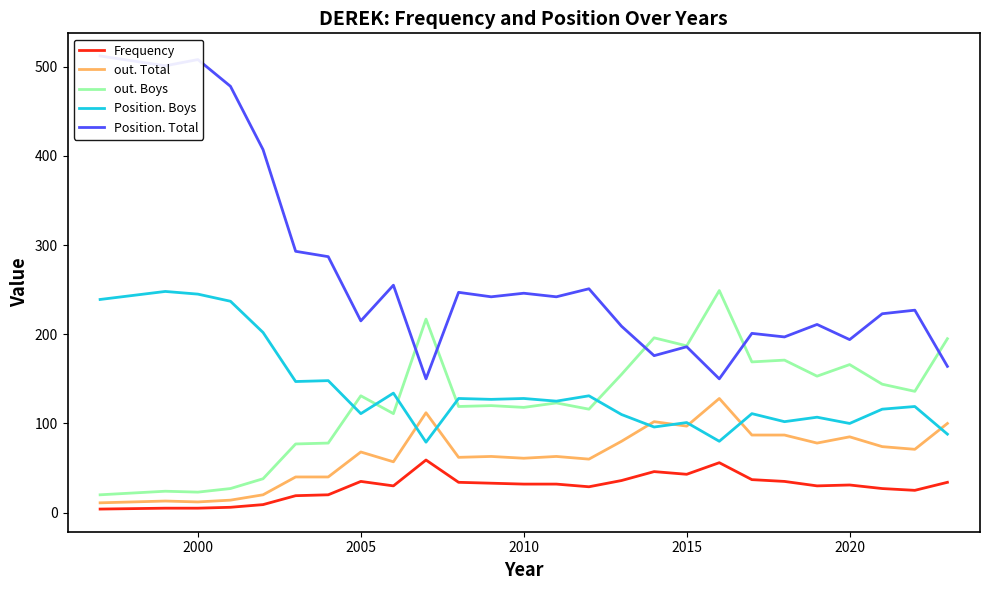

True or false: out. Boys and Frequency cross at least once.

False